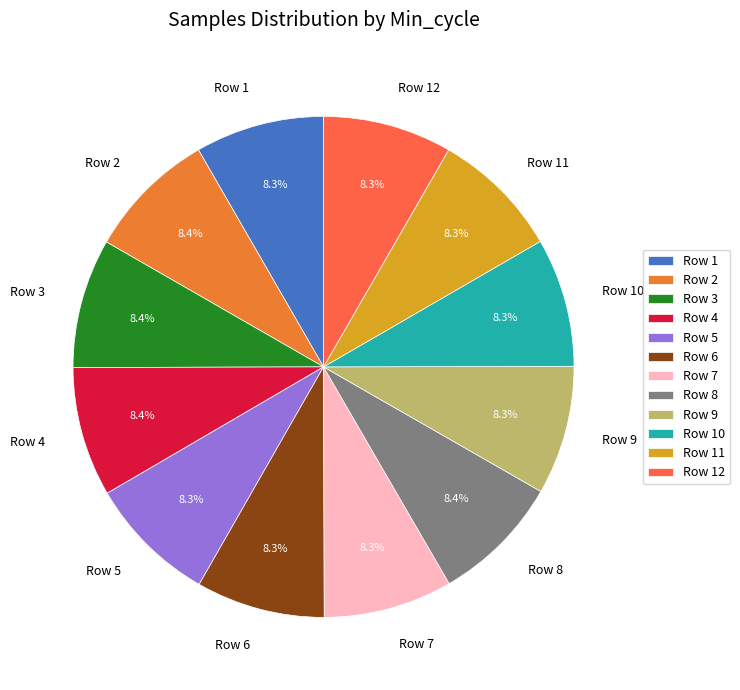

Approximately how many times larger is the value at Row 8 compared to Row 6?

1.0